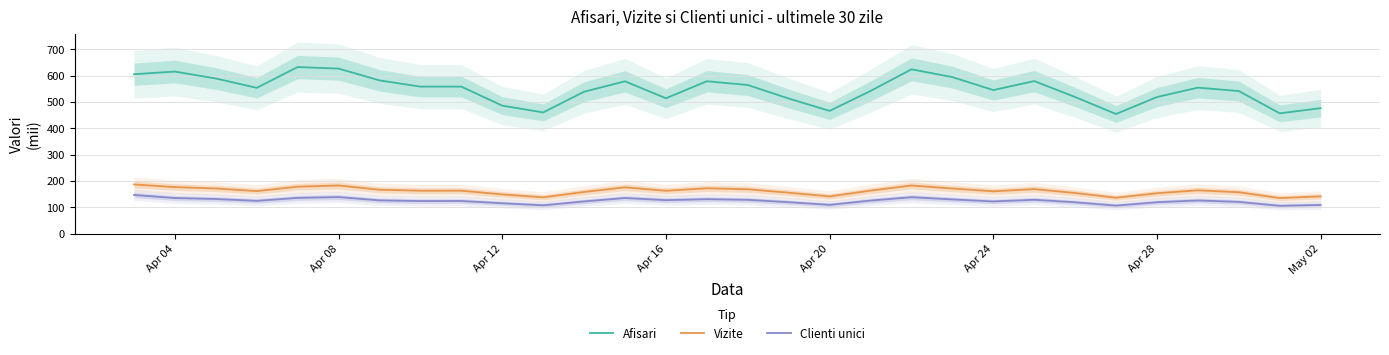

What is the highest value of the Vizite series?

187.0